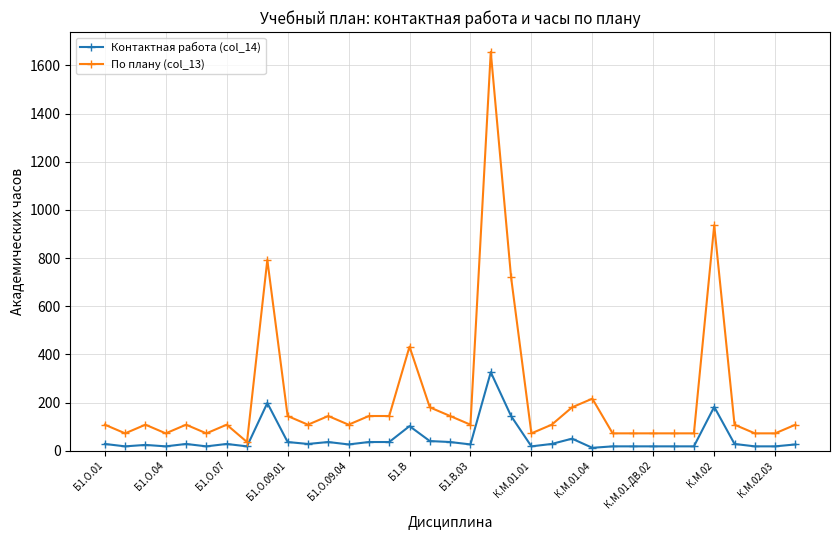

True or false: Контактная работа (col_14) has more than 1 points higher than both neighbors.

True